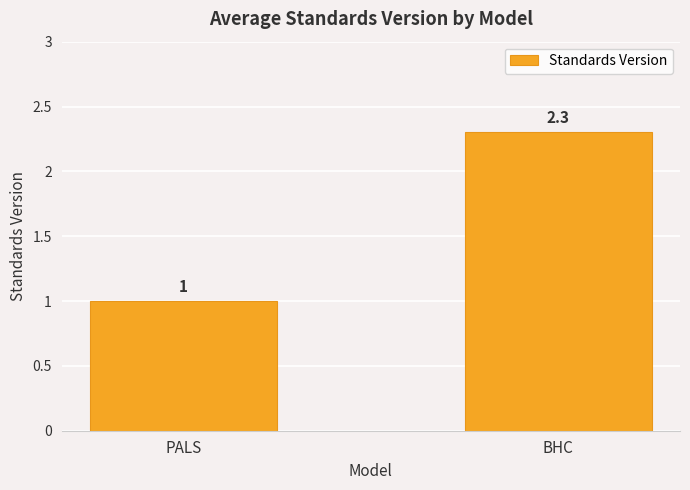

List the labels in order of value, smallest first.

PALS, BHC